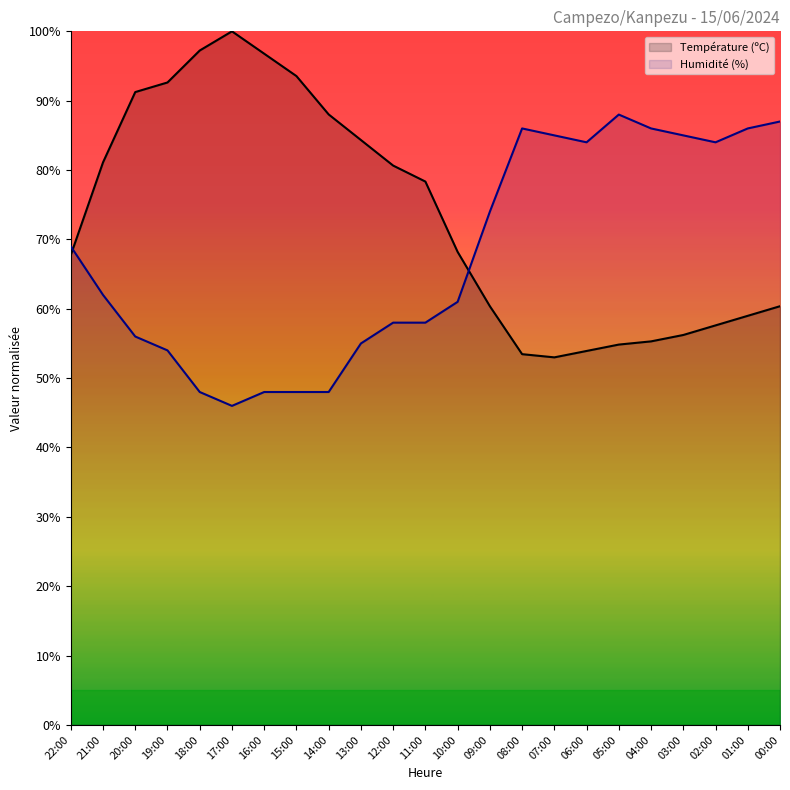

What is the label of the 11th point from the left?

12:00